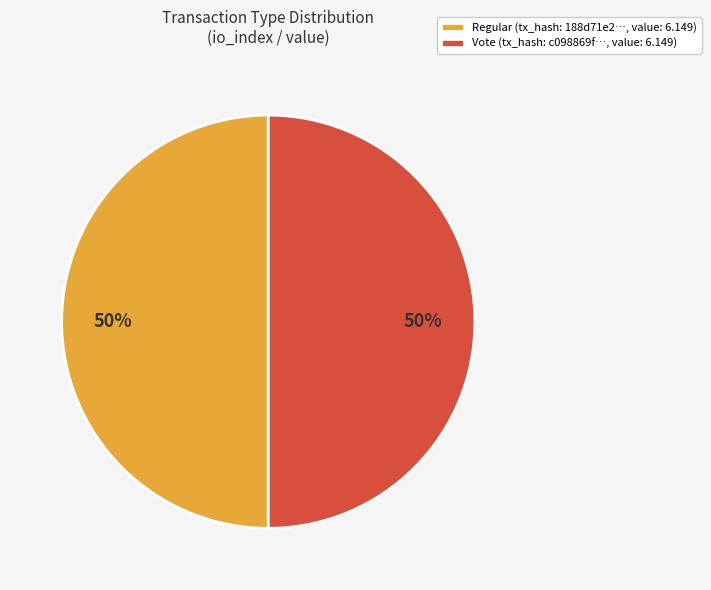

Approximately how many times larger is the value at Vote (tx_hash: c098869f…, value: 6.149) compared to Regular (tx_hash: 188d71e2…, value: 6.149)?

1.0